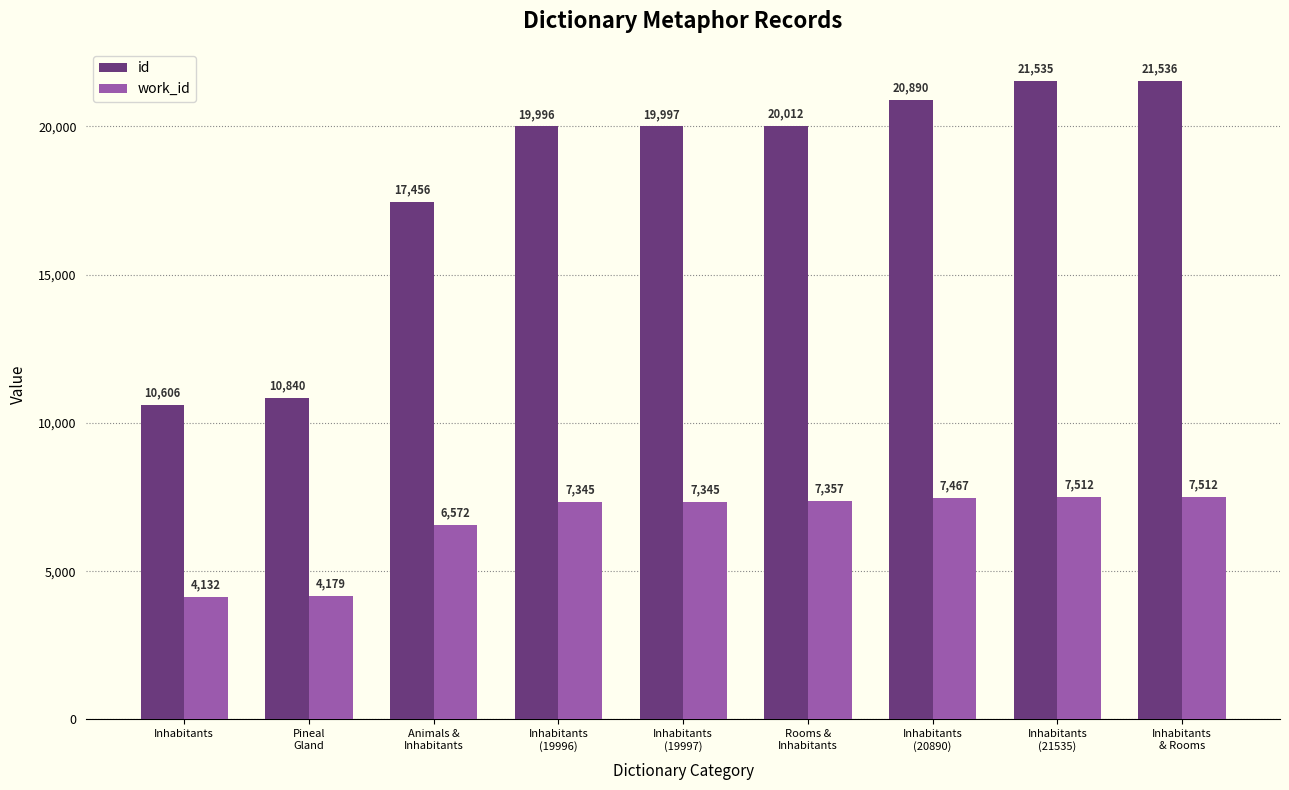

Which category has the lowest value across all series?

Inhabitants